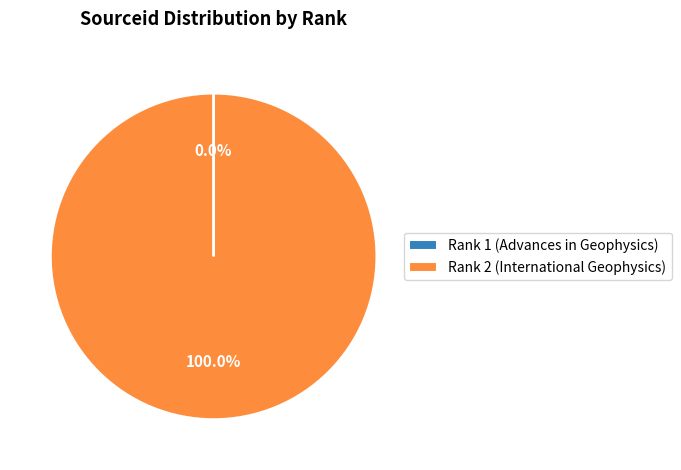

Does Rank 2 (International Geophysics) account for over 50% of the chart?

Yes